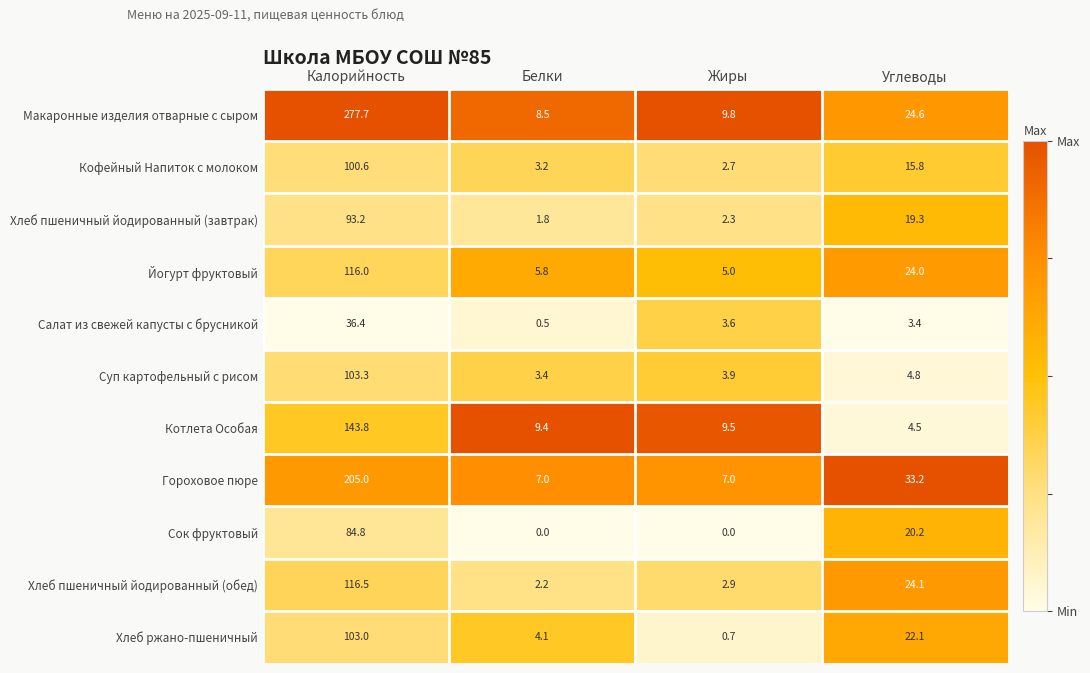

How many distinct data groups are displayed?

11